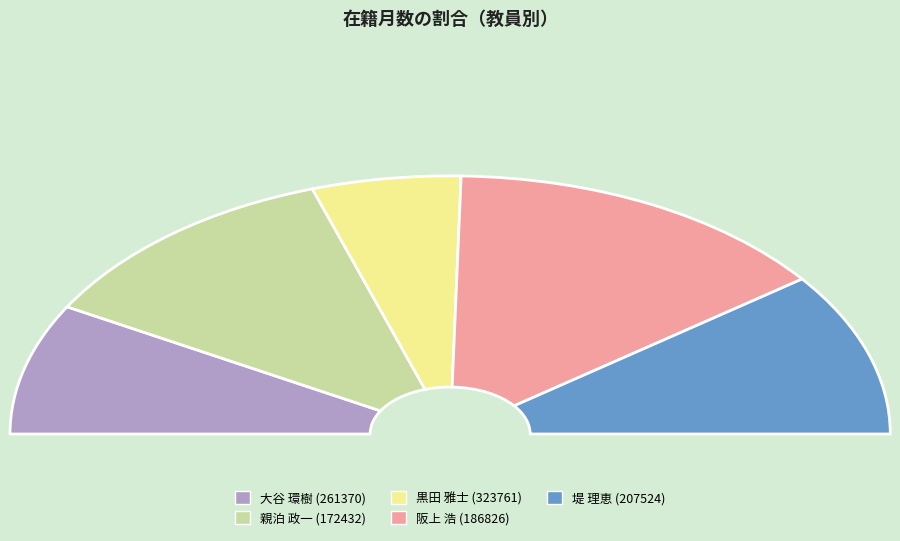

Is 親泊 政一
(172432) the majority of the pie?

No